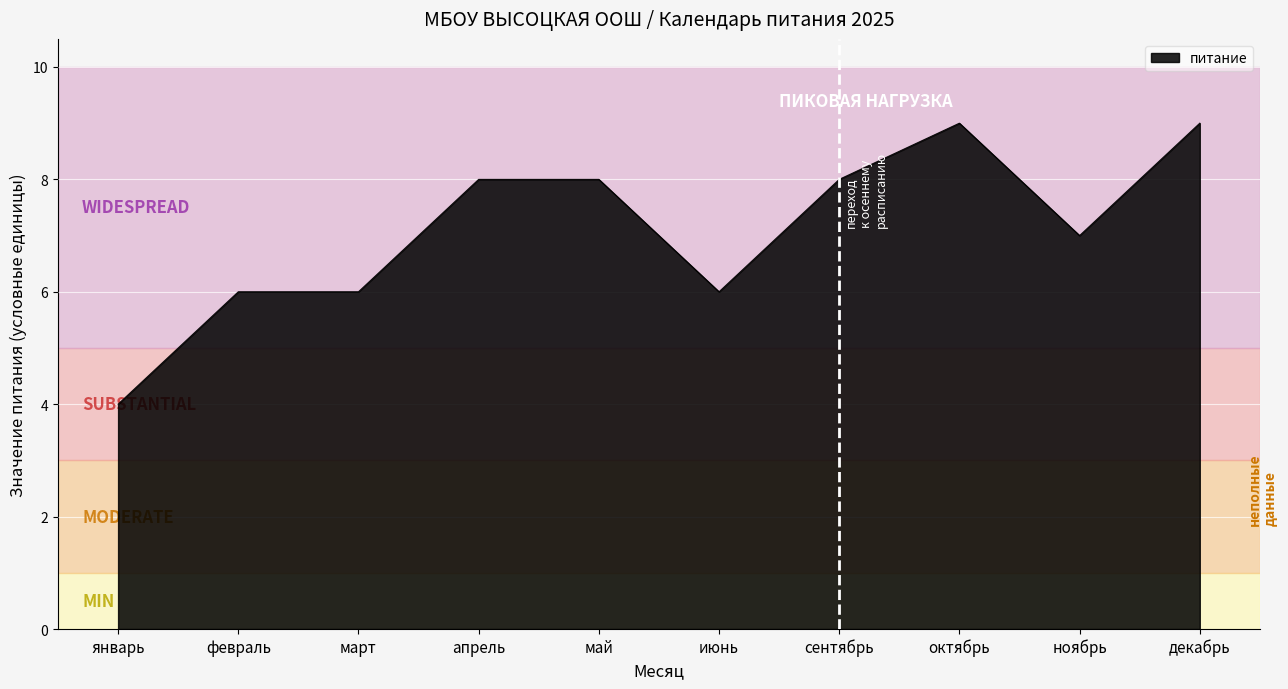

Which has a higher value, март or октябрь?

октябрь